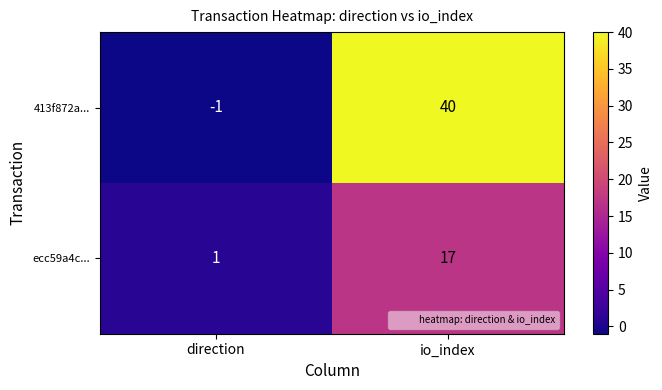

What is the average value of the ecc59a4c... series?

9